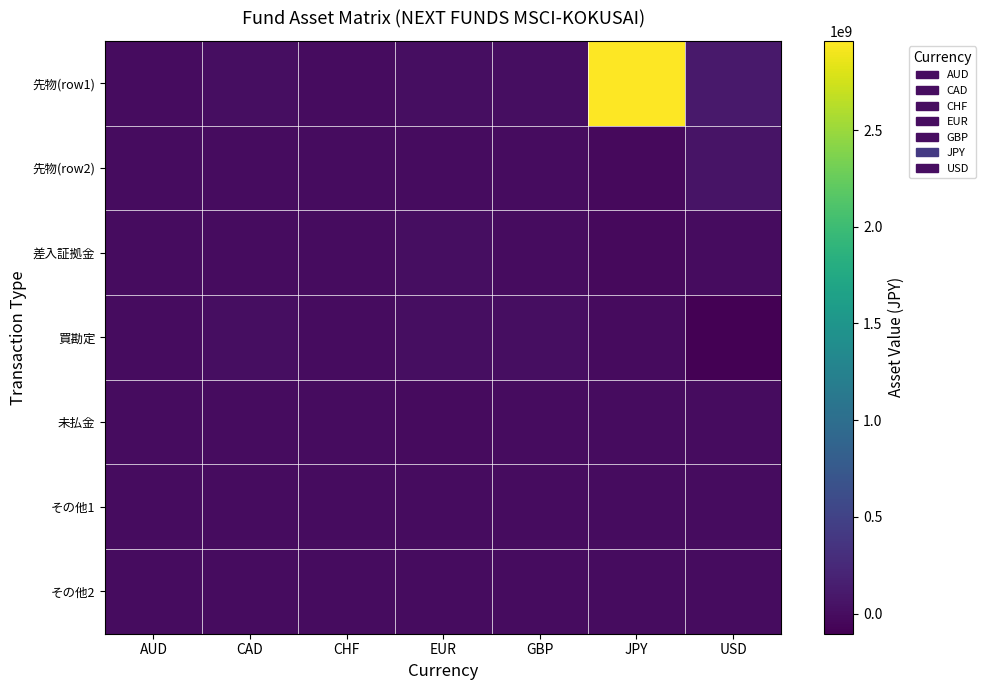

Rank the series at JPY from lowest to highest value.

先物(row2), 差入証拠金, 買勘定, その他1, 未払金, その他2, 先物(row1)